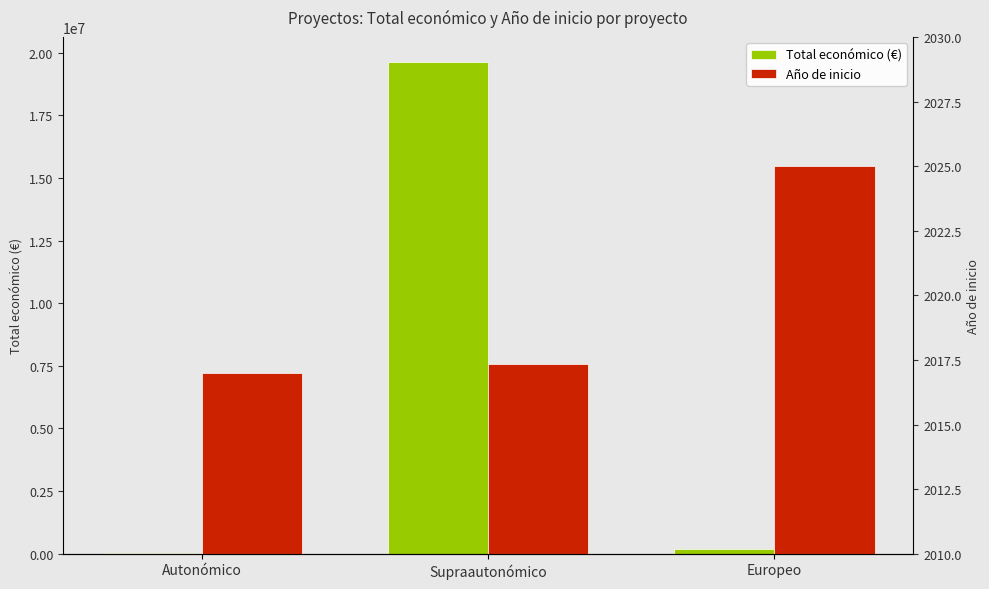

What is the label of the 3rd bar from the right?

Autonómico